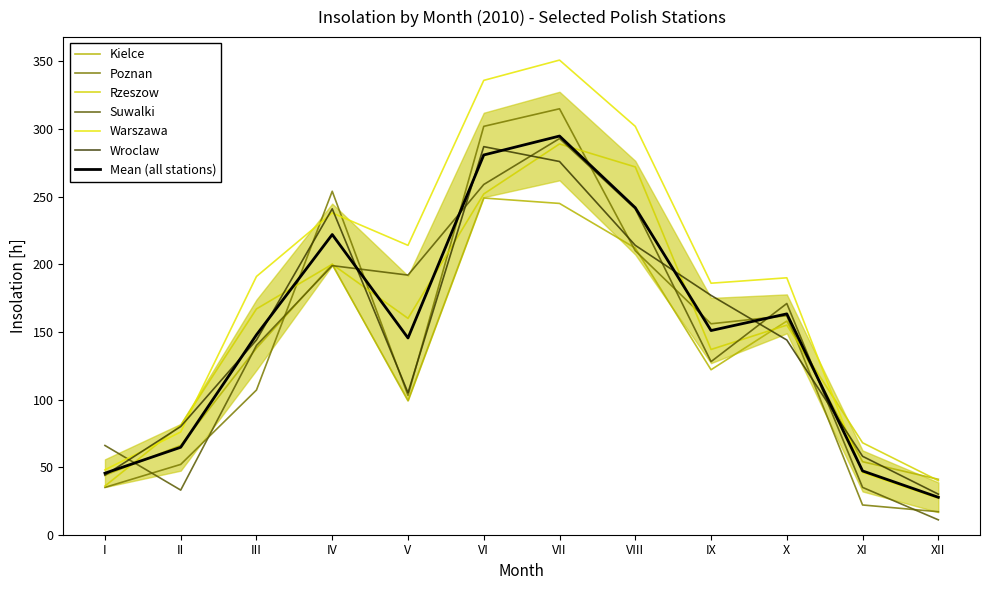

True or false: Kielce has a value of 54 at XI.

True